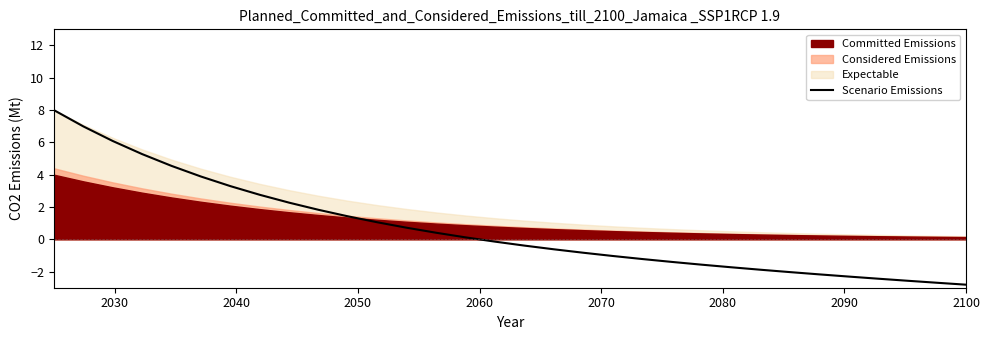

Reading right to left, what are all the values shown in this chart?

-2.8	-2.7	-2.6	-2.4	-2.3	-2.2	-2.0	-1.9	-1.7	-1.6	-1.4	-1.2	-1.0	-0.8	-0.6	-0.4	-0.1	0.1	0.4	0.7	1.0	1.4	1.8	2.3	2.8	3.3	3.9	4.5	5.3	6.1	7.0	8.0